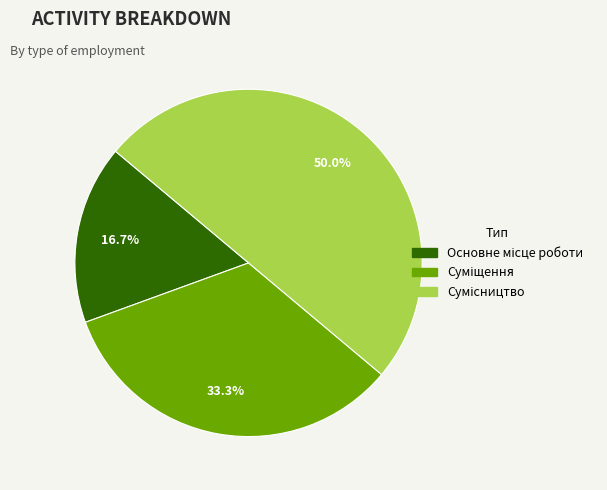

How many slices are in this pie chart?

3